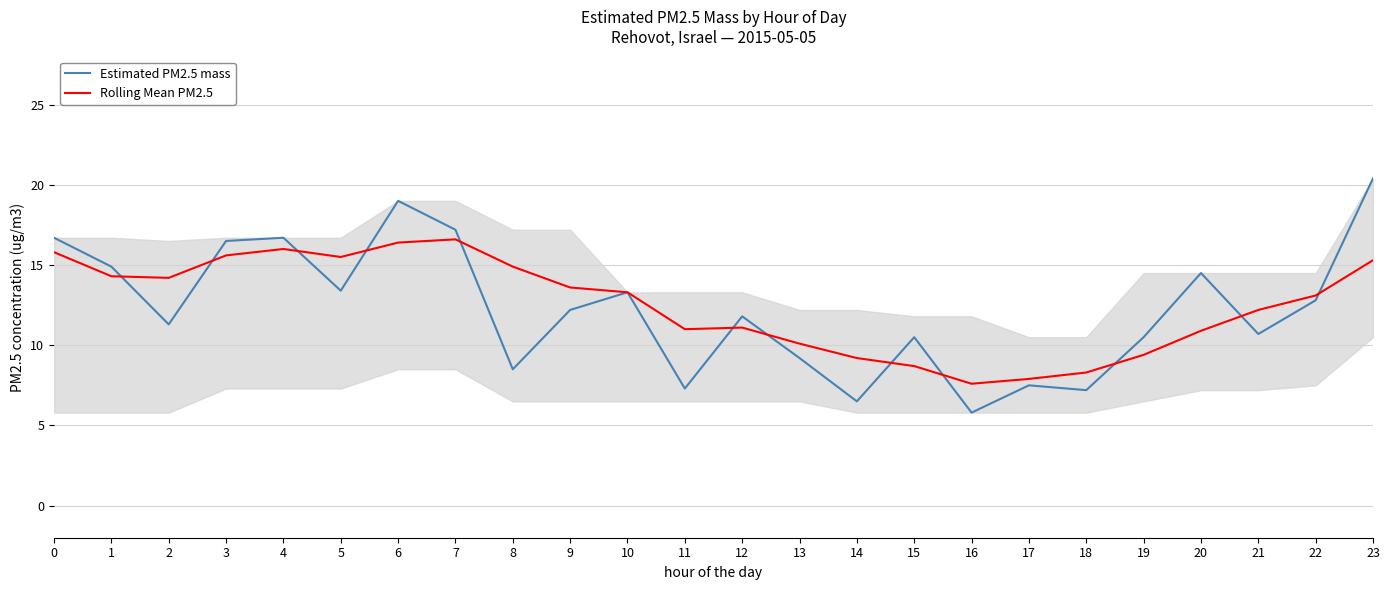

What is the difference between the Rolling Mean PM2.5 values at 6 and 22?

3.3